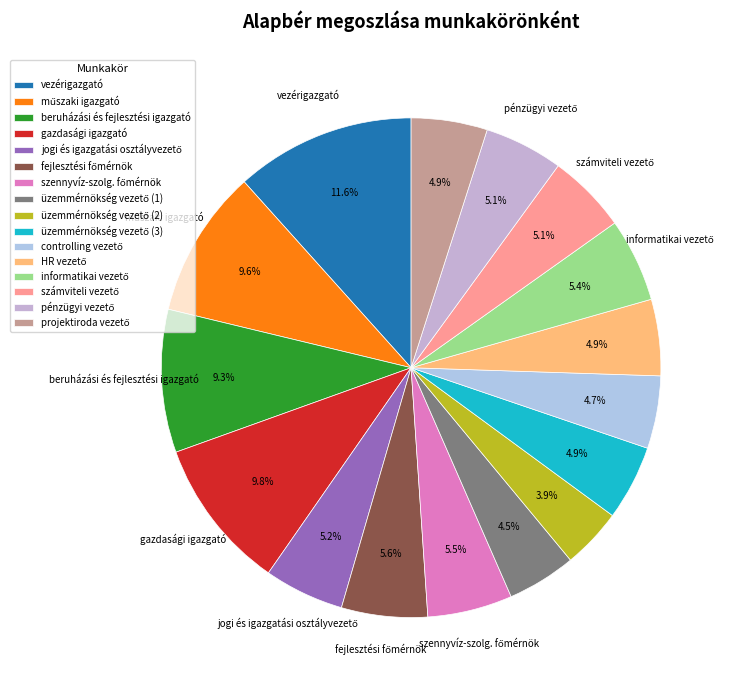

Is there a majority slice in this chart?

No